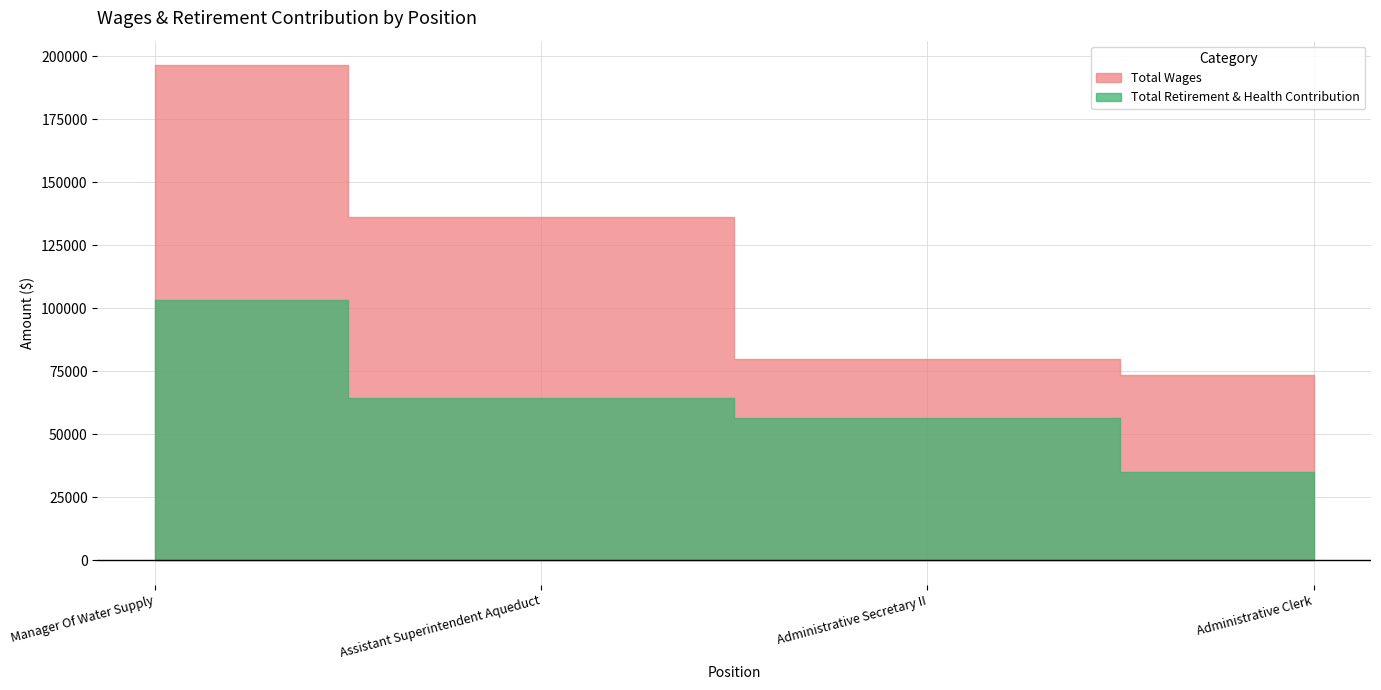

Rank the series by their maximum value, from highest to lowest.

Total Wages, Total Retirement & Health Contribution